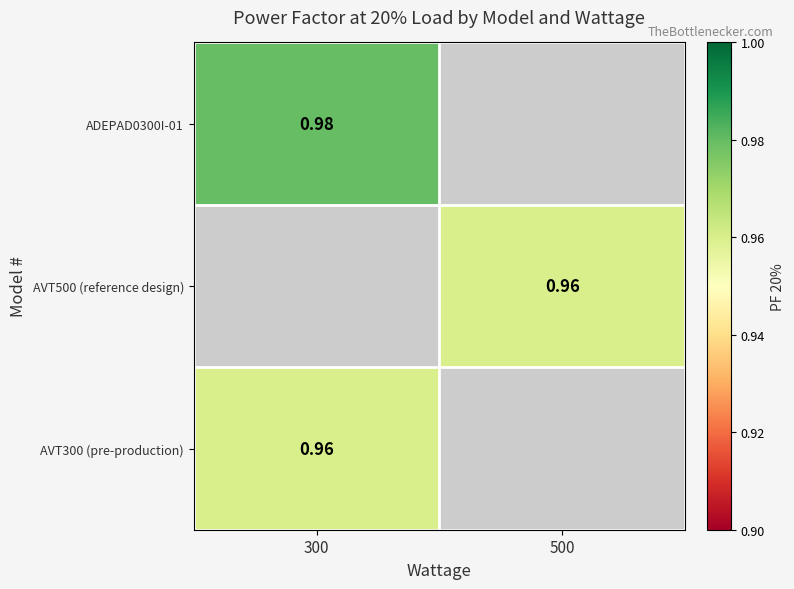

Between 300 and 500, which is larger?

500